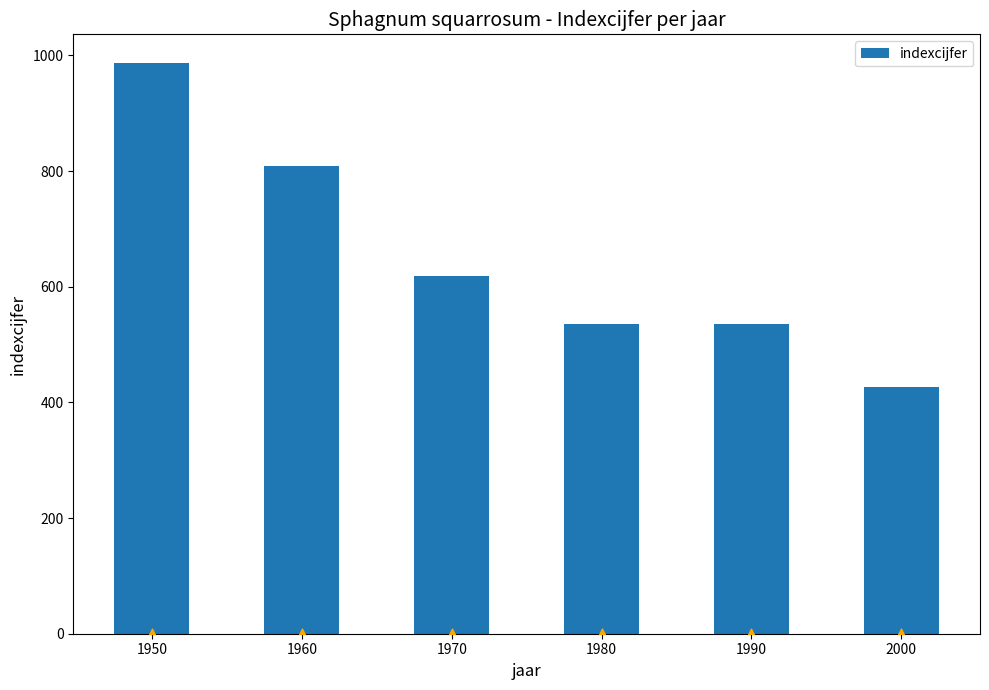

Which has a higher value, 1980 or 1950?

1950